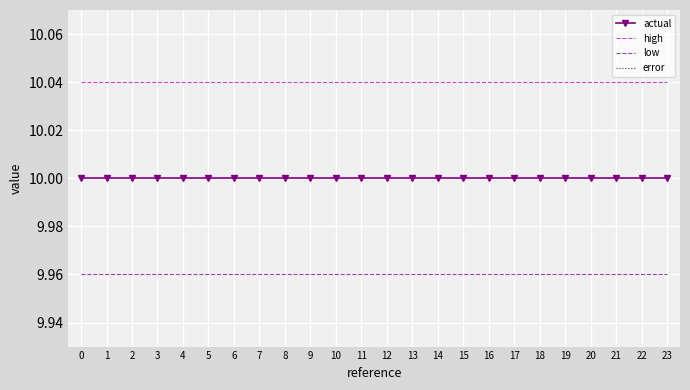

True or false: high has more than 1 interior local peaks.

False